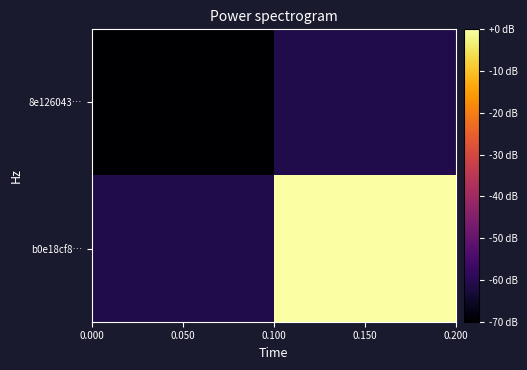

Reading left to right, extract all data points from this chart.

8e126043…: 0.050=-1	0.150=1
b0e18cf8…: 0.050=1	0.150=15